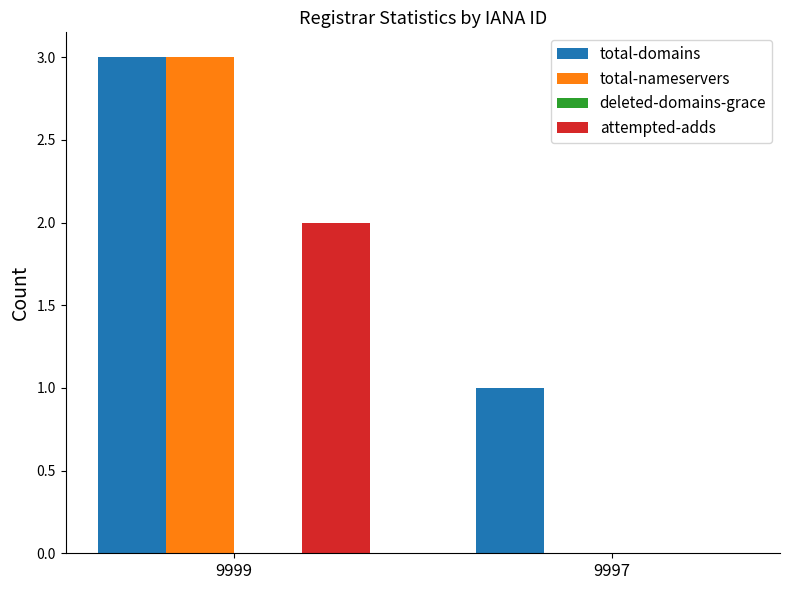

The value of attempted-adds at 9999 is 3. True or false?

False